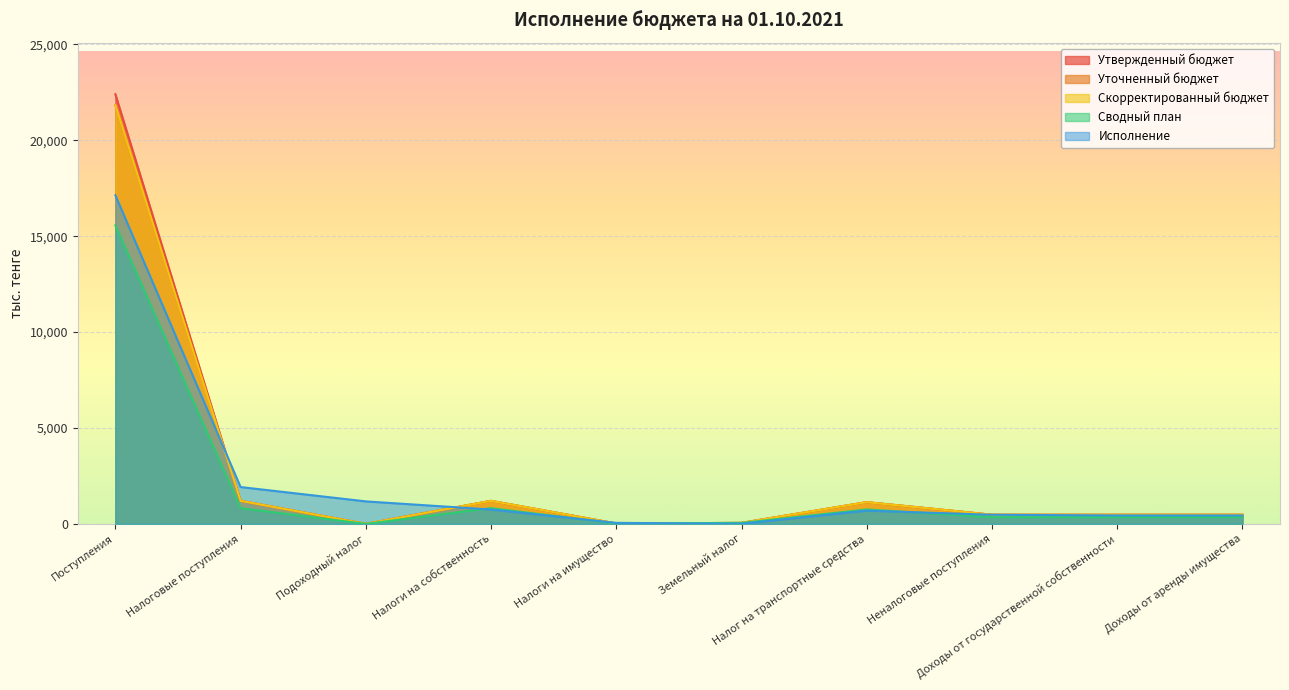

Read the Утвержденный бюджет value at Поступления.

22401.0